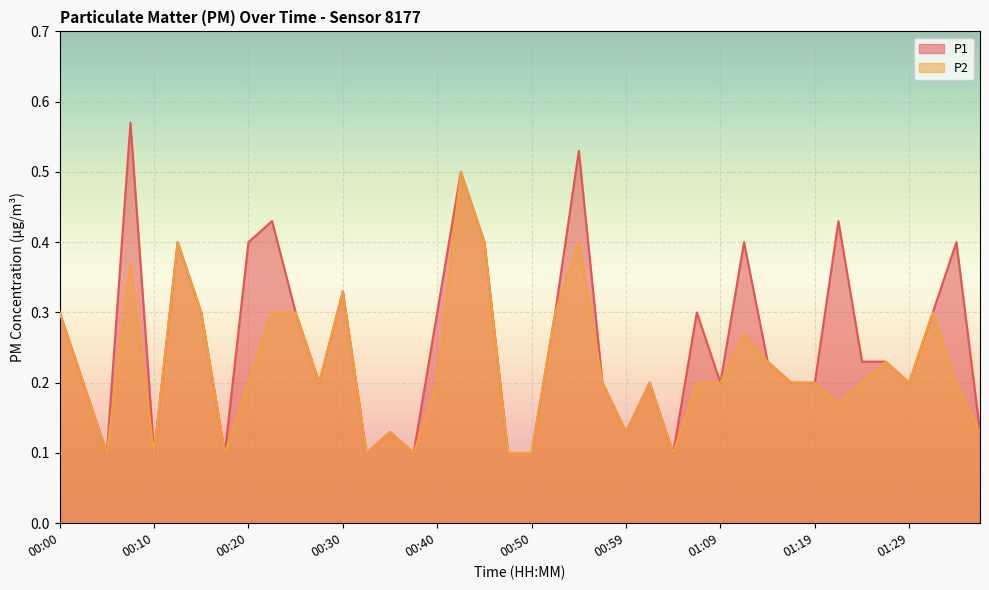

The P1 series shows 0.1 at 00:32. True or false?

True